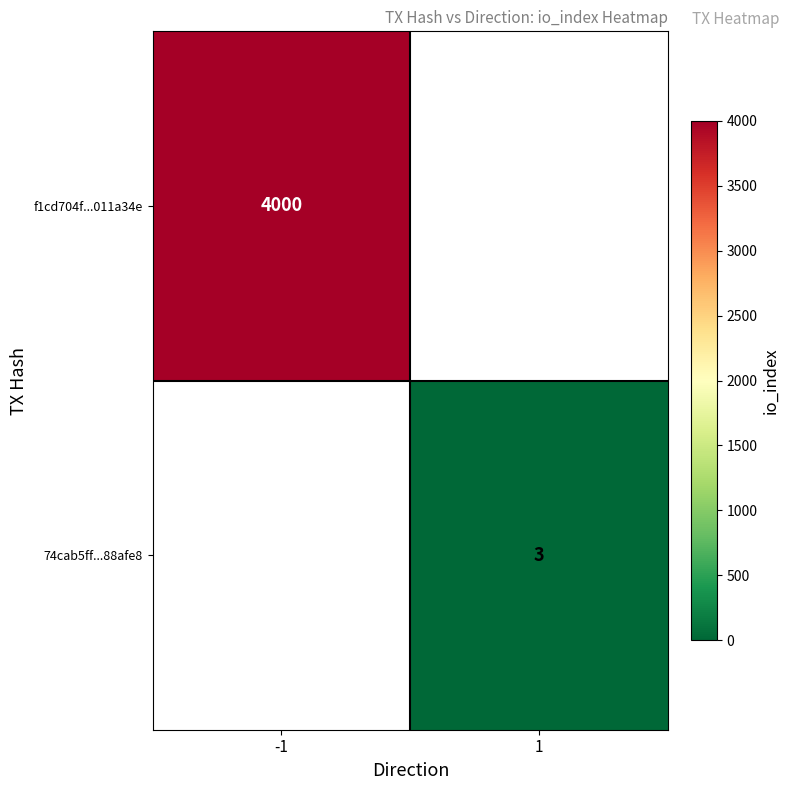

The 74cab5ff...88afe8 series shows 5 at 1. True or false?

False